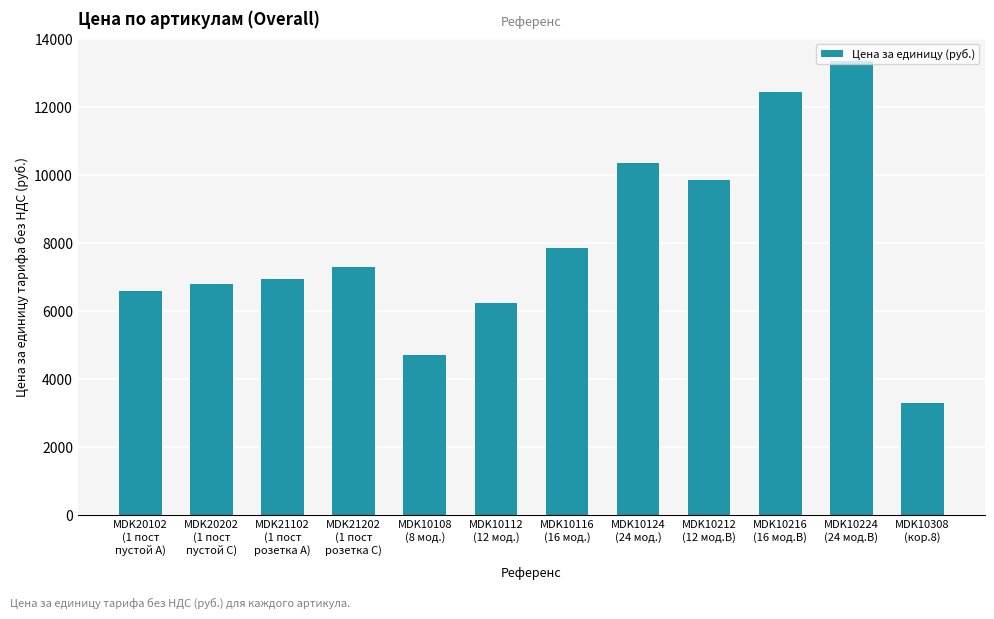

List the labels in order of value, largest first.

MDK10224
(24 мод.B), MDK10216
(16 мод.B), MDK10124
(24 мод.), MDK10212
(12 мод.B), MDK10116
(16 мод.), MDK21202
(1 пост
розетка C), MDK21102
(1 пост
розетка A), MDK20202
(1 пост
пустой C), MDK20102
(1 пост
пустой A), MDK10112
(12 мод.), MDK10108
(8 мод.), MDK10308
(кор.8)